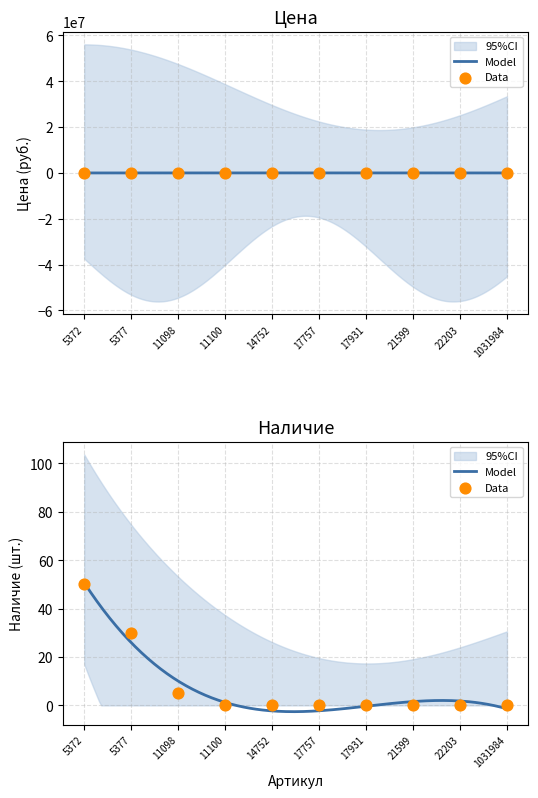

At which category is the sum across all series the highest?

17931